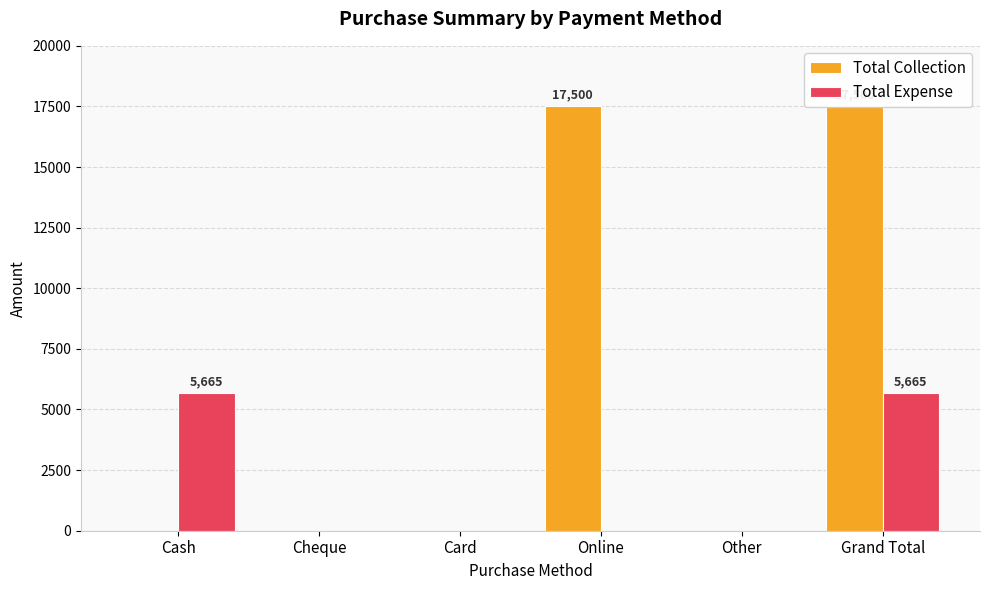

What is the spread (max minus min) of values at Cash?

5665